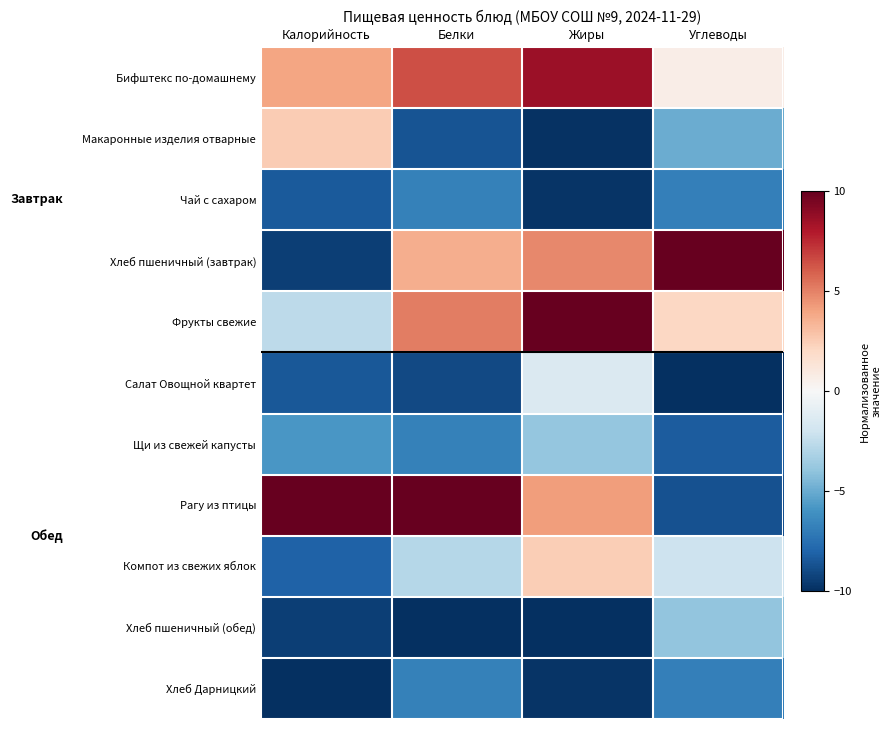

Which series has the largest total across all categories?

Бифштекс по-домашнему